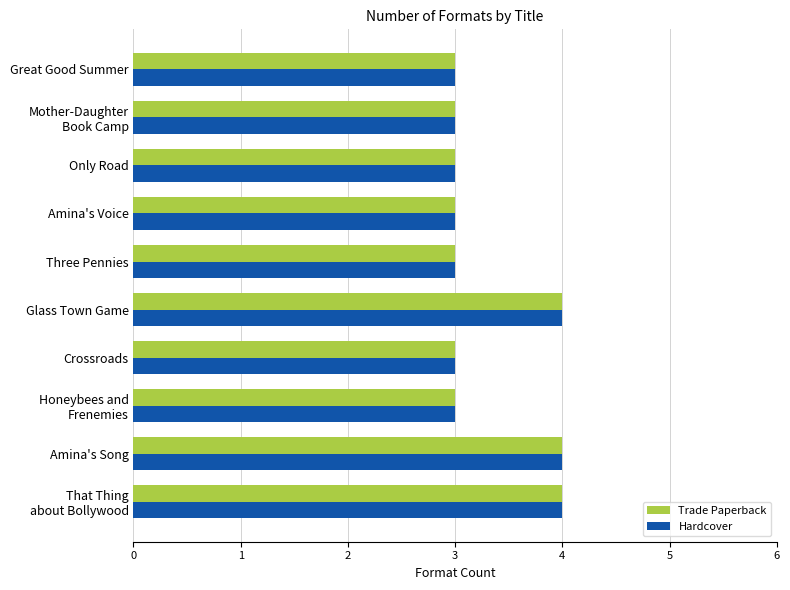

What are all the series names shown in the legend?

Trade Paperback, Hardcover